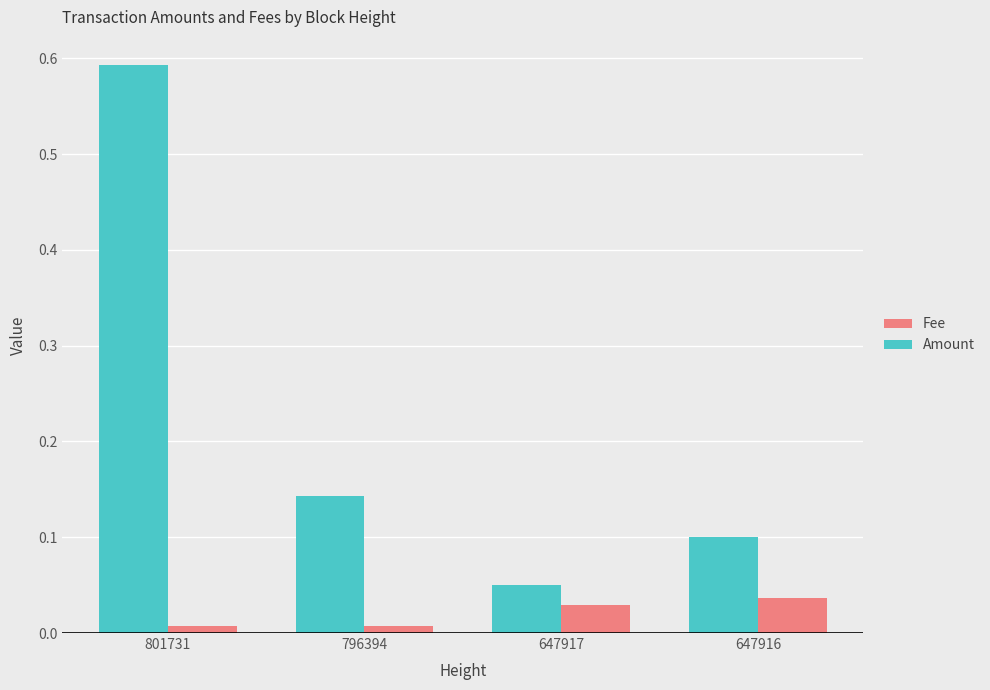

The Fee series shows 0.0 at 796394. True or false?

False